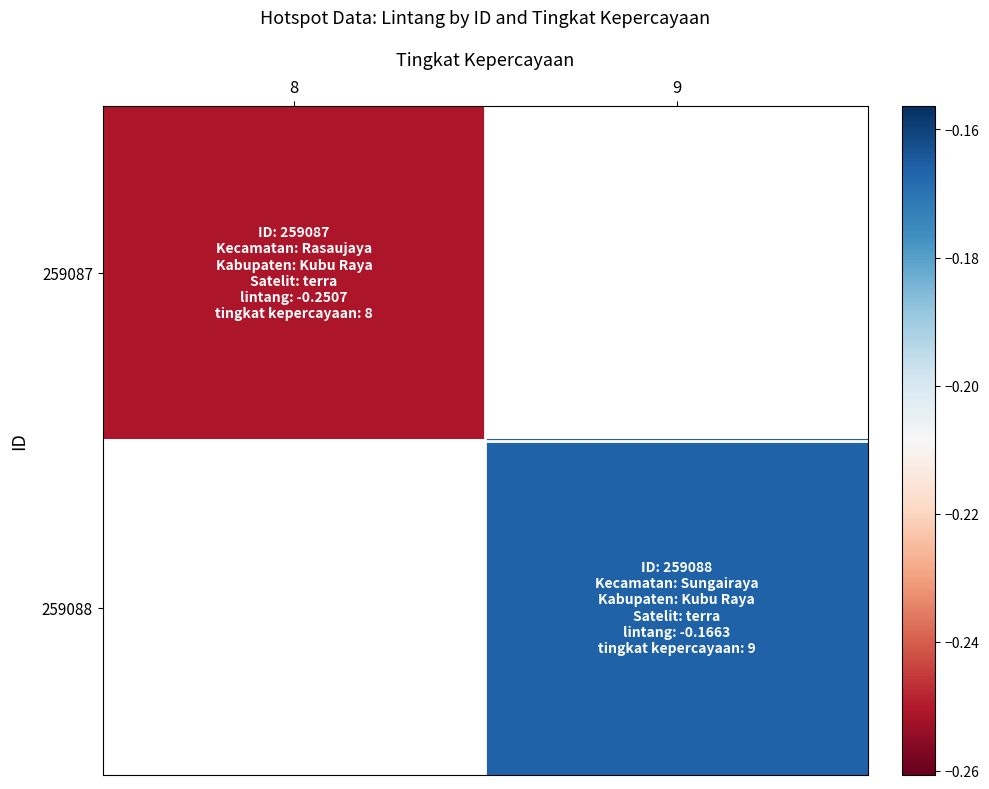

Is it true that 259088 equals -0.1 at 9?

False